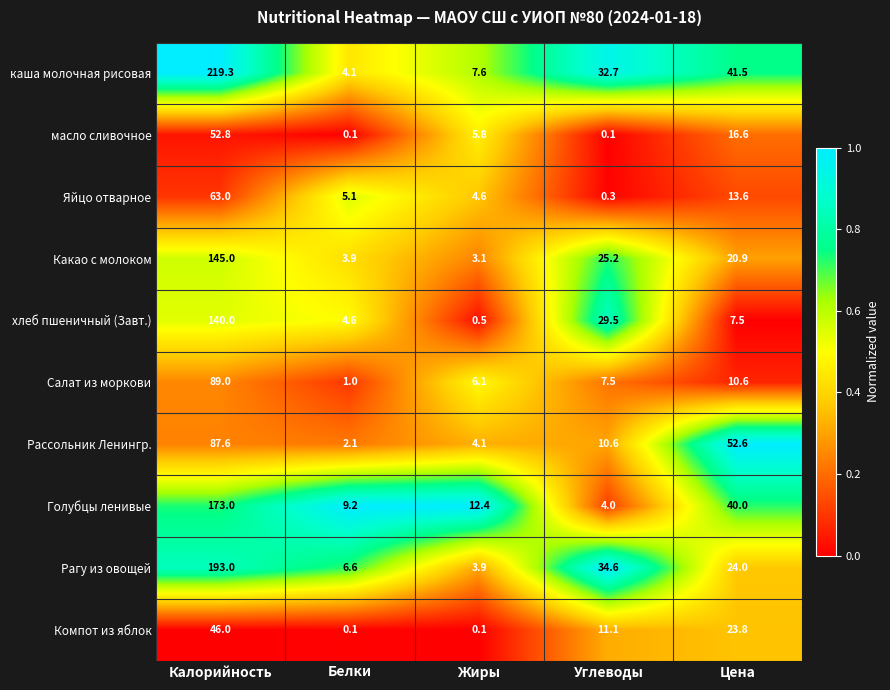

Which category has the highest value across all series?

Калорийность